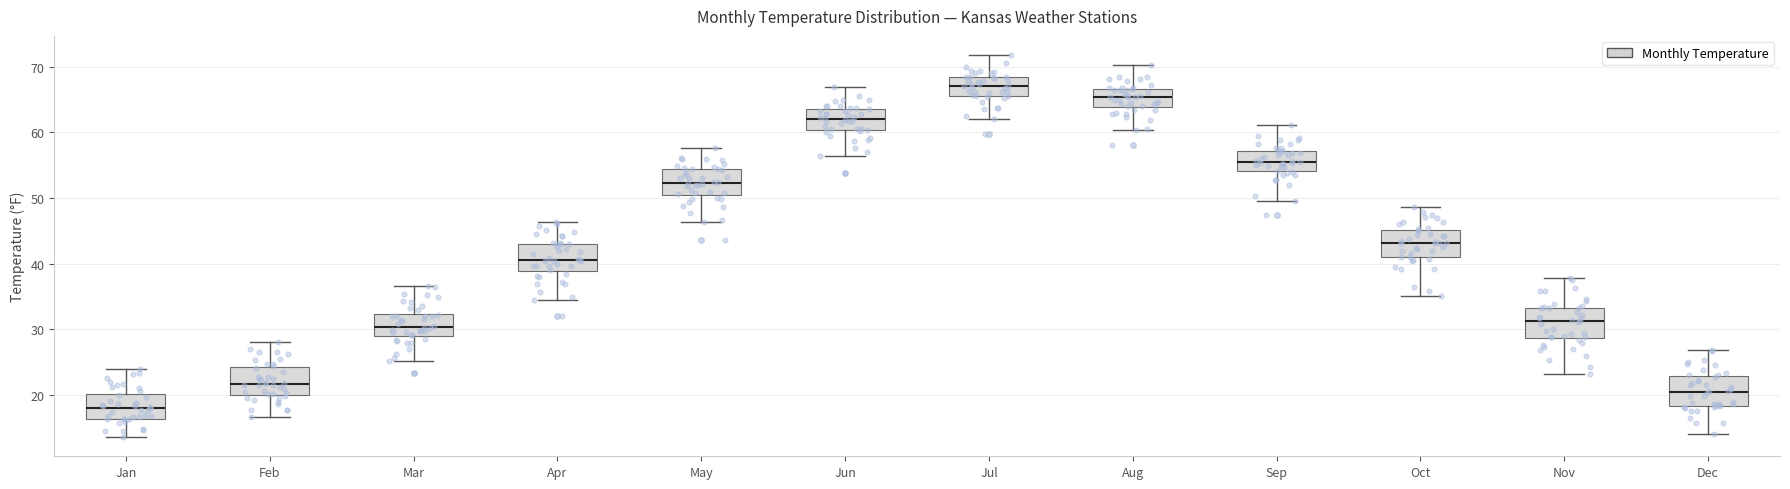

Reading left to right, read every box against the y-axis: the position of its median line, the range the box covers, and the ends of its whiskers. The values are not printed on the chart, so give them approximately, as read against the axis.

Jan: median 18, box 16 to 20, whiskers 14 to 24
Feb: median 22, box 20 to 24, whiskers 17 to 28
Mar: median 30, box 29 to 32, whiskers 25 to 37
Apr: median 41, box 39 to 43, whiskers 35 to 46
May: median 52, box 51 to 55, whiskers 46 to 58
Jun: median 62, box 60 to 64, whiskers 56 to 67
Jul: median 67, box 66 to 68, whiskers 62 to 72
Aug: median 65, box 64 to 67, whiskers 60 to 70
Sep: median 56, box 54 to 57, whiskers 50 to 61
Oct: median 43, box 41 to 45, whiskers 35 to 49
Nov: median 31, box 29 to 33, whiskers 23 to 38
Dec: median 21, box 18 to 23, whiskers 14 to 27